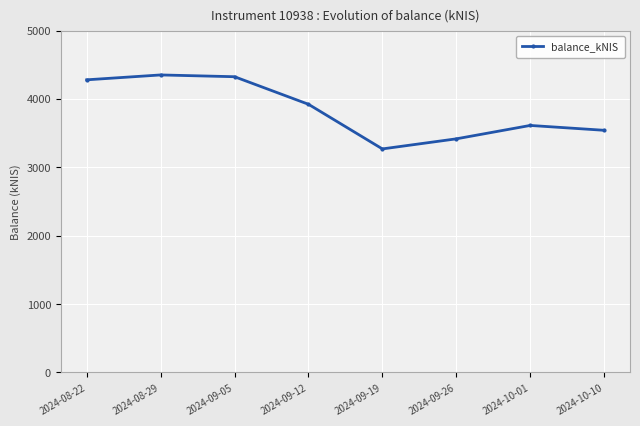

What is the difference between the maximum and minimum values?

1082.2